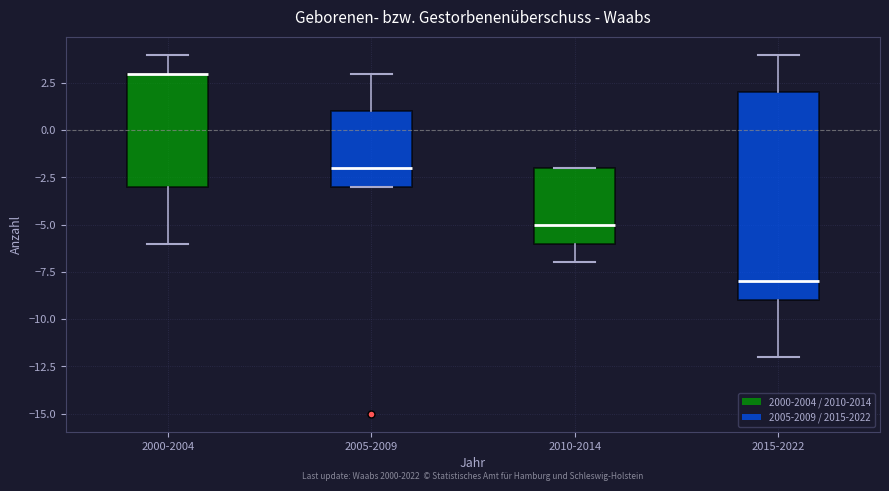

Reading left to right, transcribe this box plot: for each box, give where its median line is, the range the box spans, and where its two whiskers end, as read against the y-axis. The values are not printed on the chart, so give them approximately, as read against the axis.

2000-2004: median 3 (drawn on the box's upper edge), box -3 to 3, whiskers -6 to 4
2005-2009: median -2, box -3 to 1, whiskers -3 to 3
2010-2014: median -5, box -6 to -2, whiskers -7 to -2
2015-2022: median -8, box -9 to 2, whiskers -12 to 4